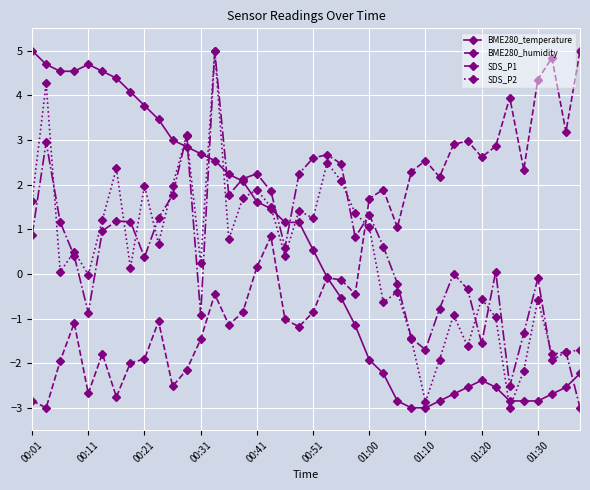

What is the minimum value for BME280_humidity?

-3.0